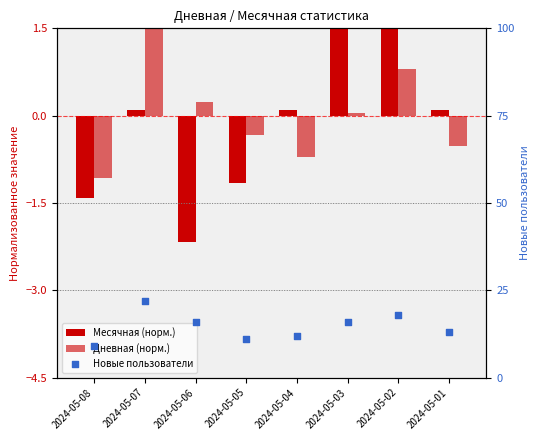

What is the total value across all series at 2024-05-01?

12.6